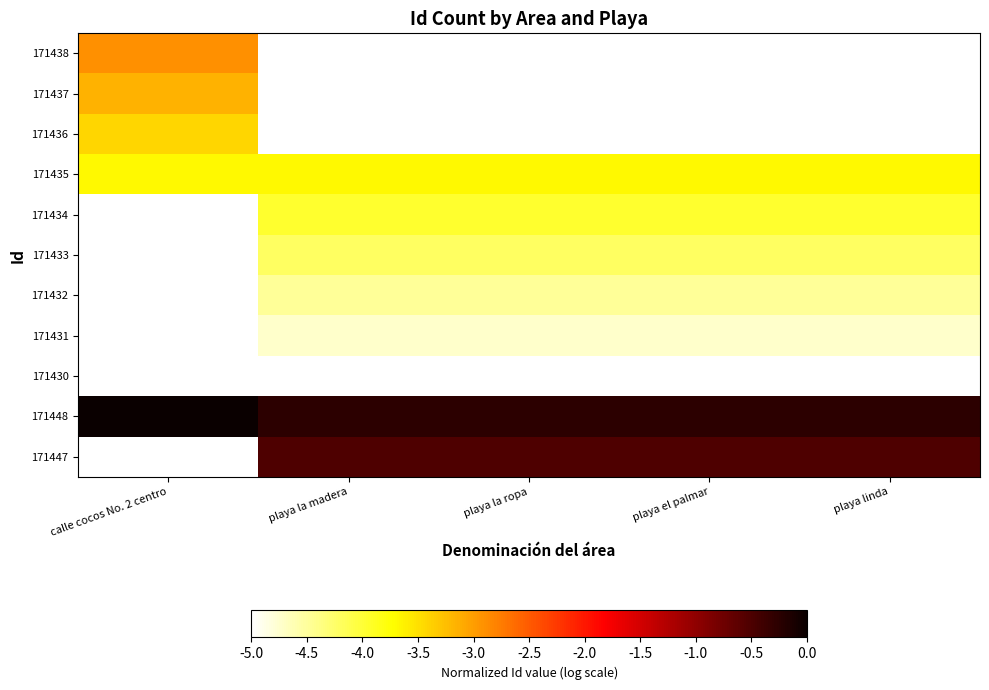

What is the smallest value displayed?

-5.0